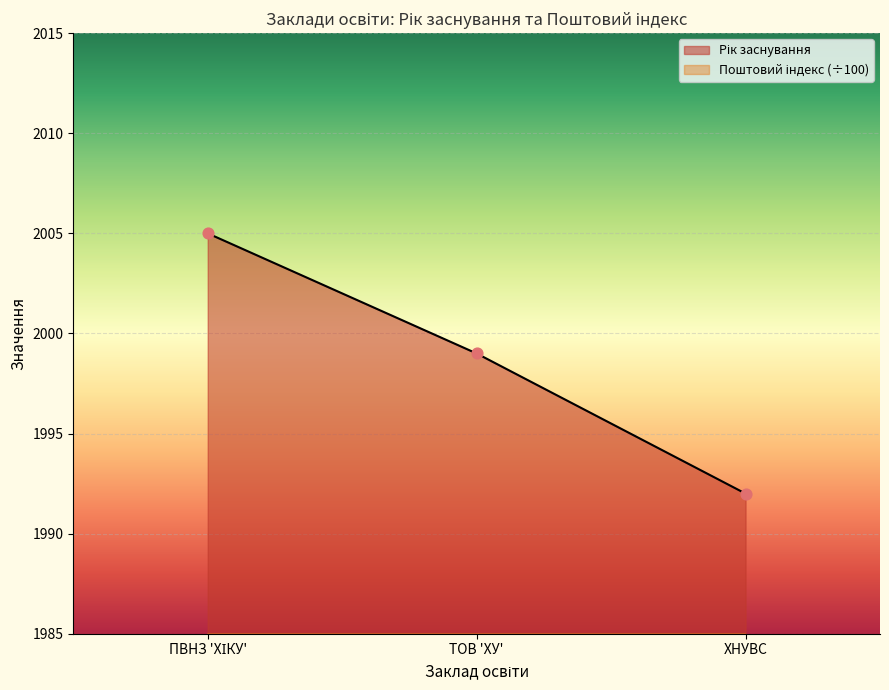

Which series contains the highest Y value?

Рік заснування